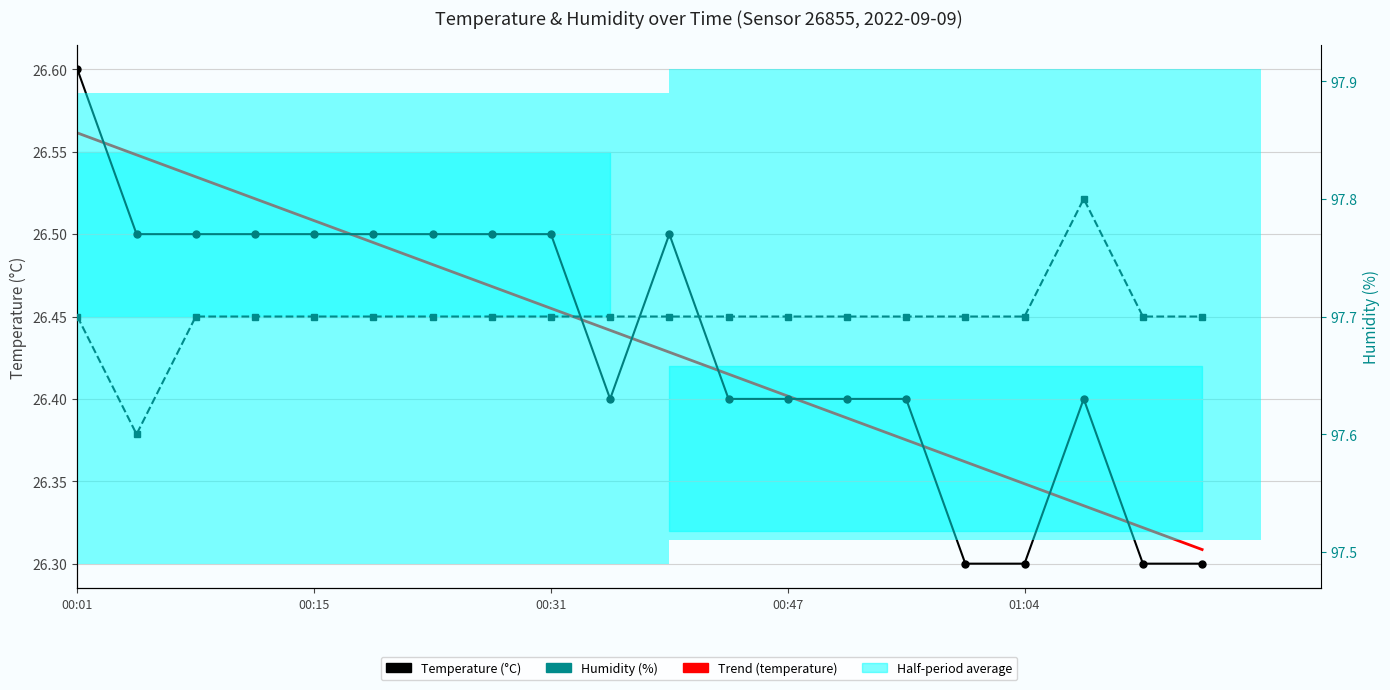

How many groups of bars are there?

20